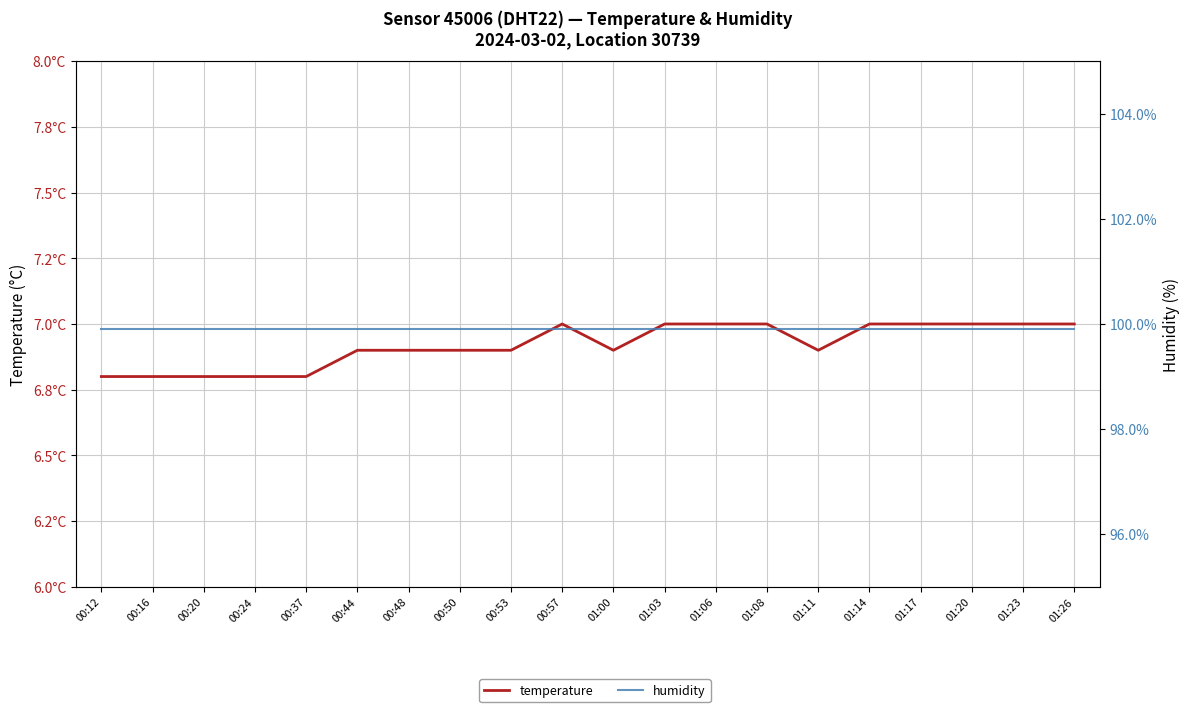

At which category does the chart reach its minimum across all series?

00:12